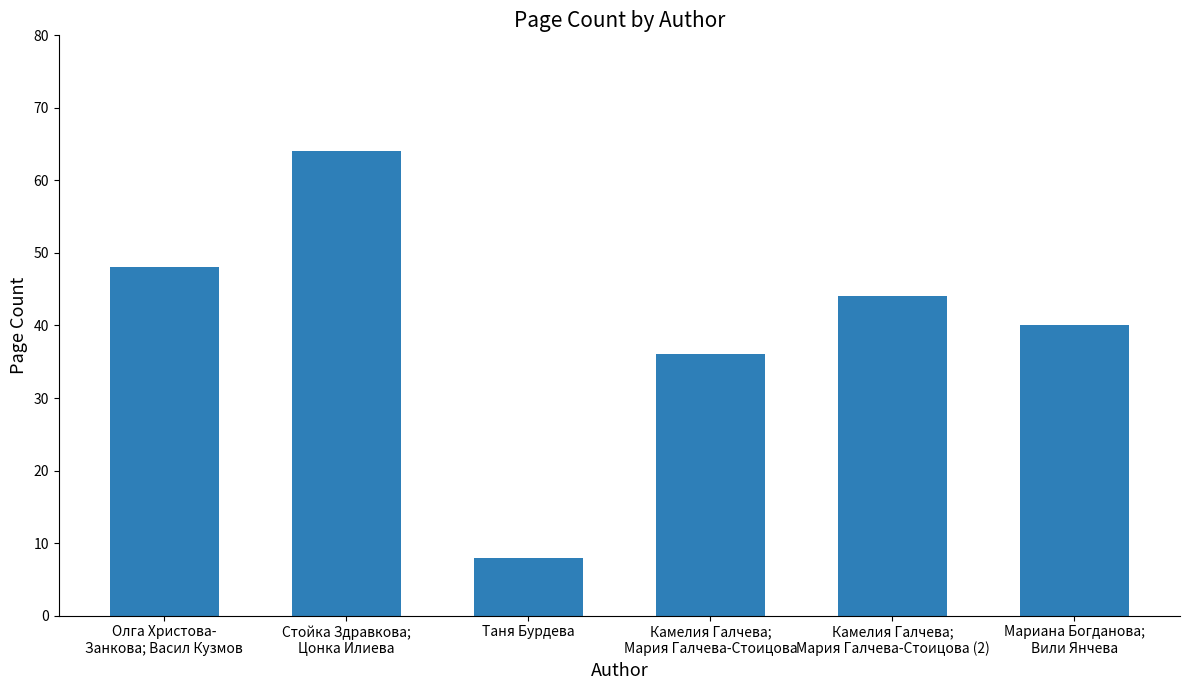

Reading right to left, list all the values displayed in this chart.

40	44	36	8	64	48